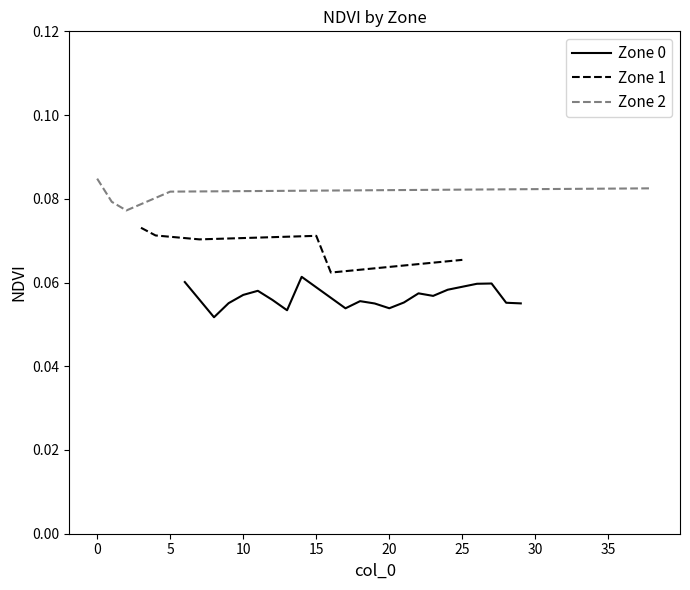

What is the minimum value shown in the chart?

0.1